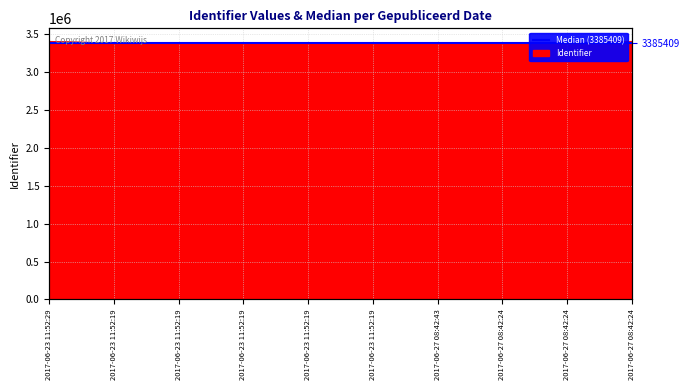

Reading left to right, what are all the values shown in this chart?

3406699	3385375	3385387	3385395	3385403	3385407	3385410	3385416	3385440	3406688